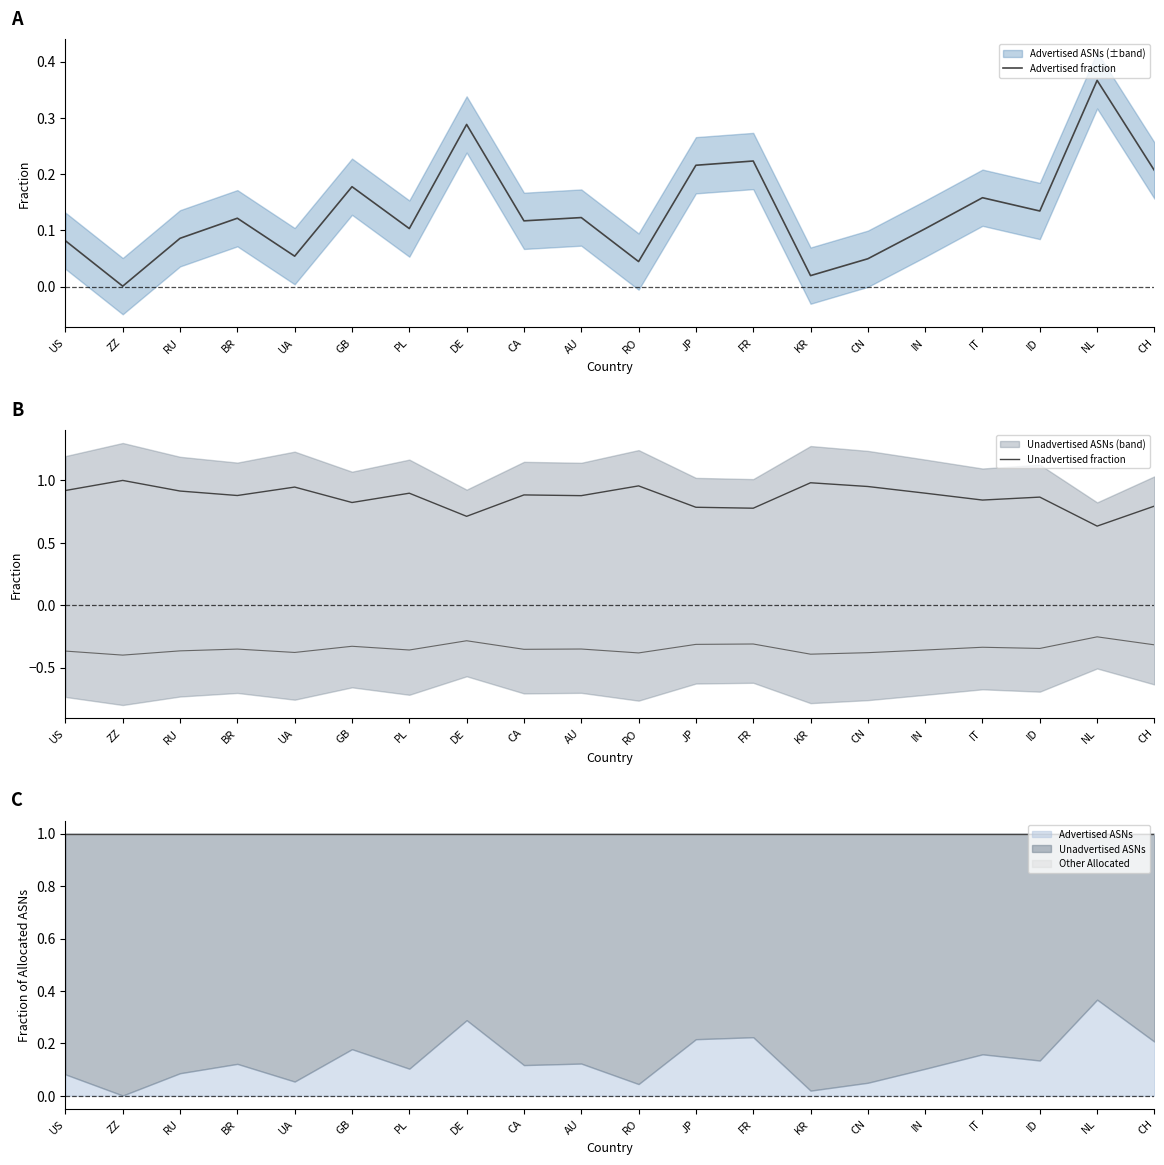

True or false: Unadvertised fraction has a value of 1.5 at CN.

False